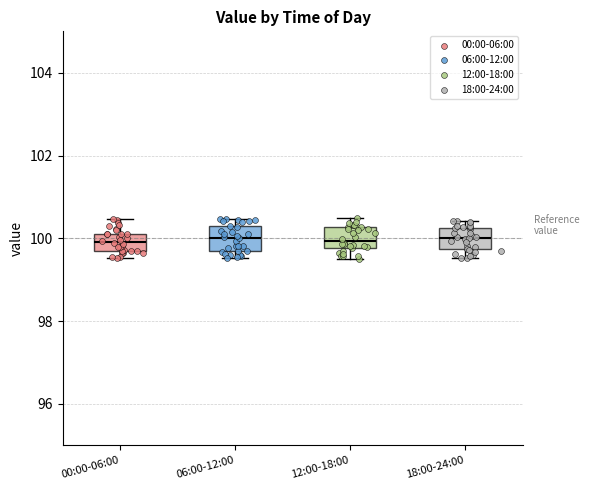

Where does the lower whisker of the box for 12:00-18:00 end on the y-axis? The values are not printed on the chart, so give them approximately, as read against the axis.

99.6